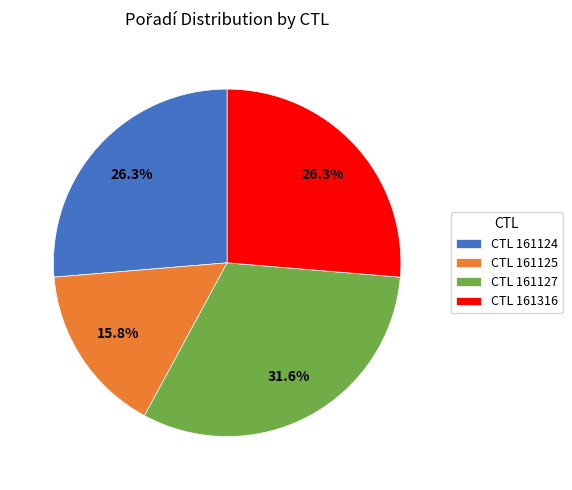

Which slice is the largest?

CTL 161127